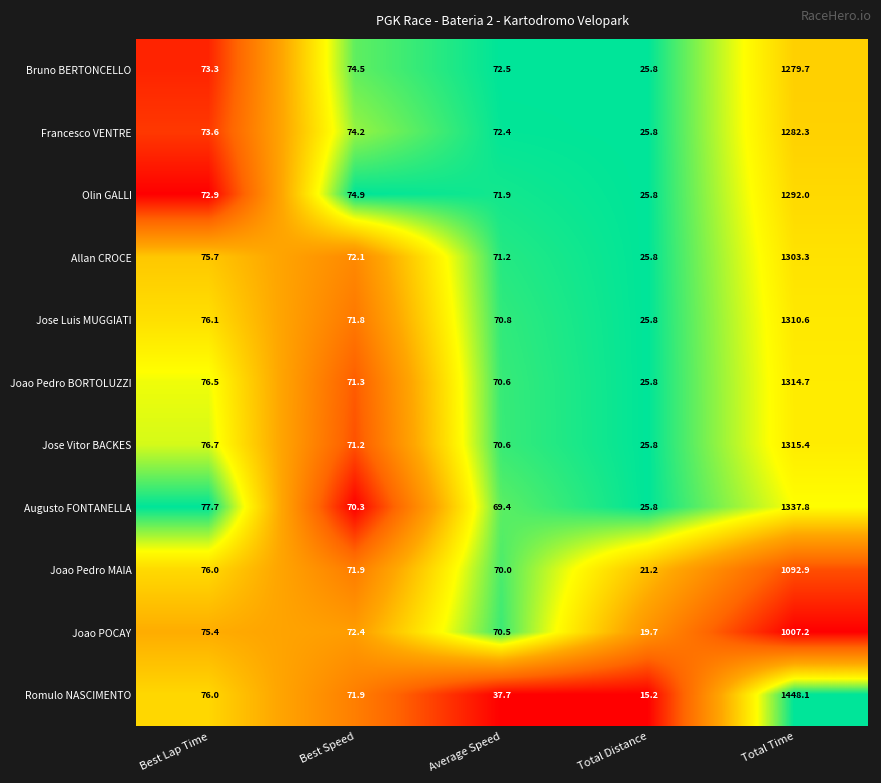

At which category does the chart reach its minimum across all series?

Total Distance